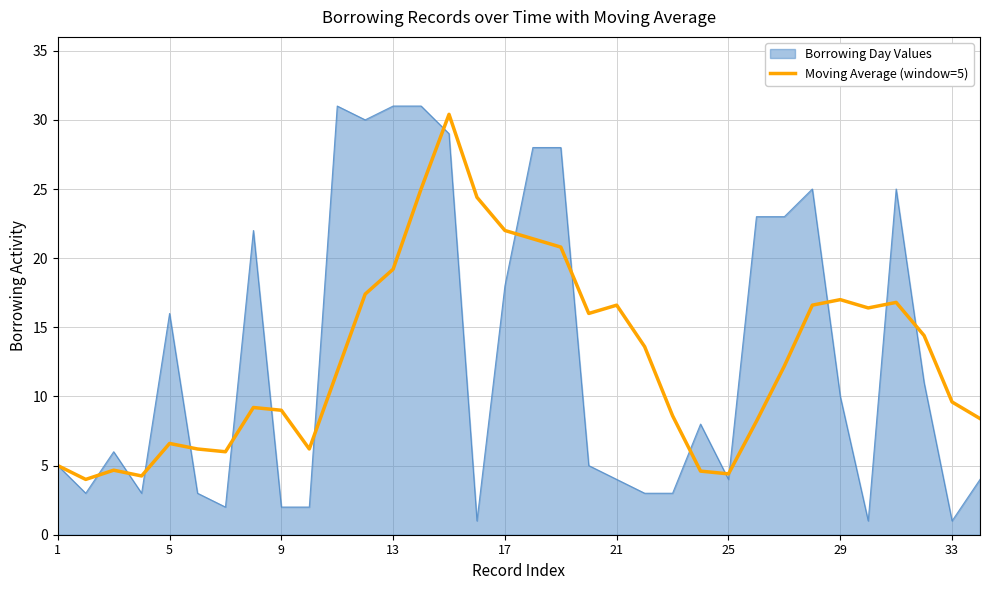

What is the minimum value for Moving Average (window=5)?

4.0